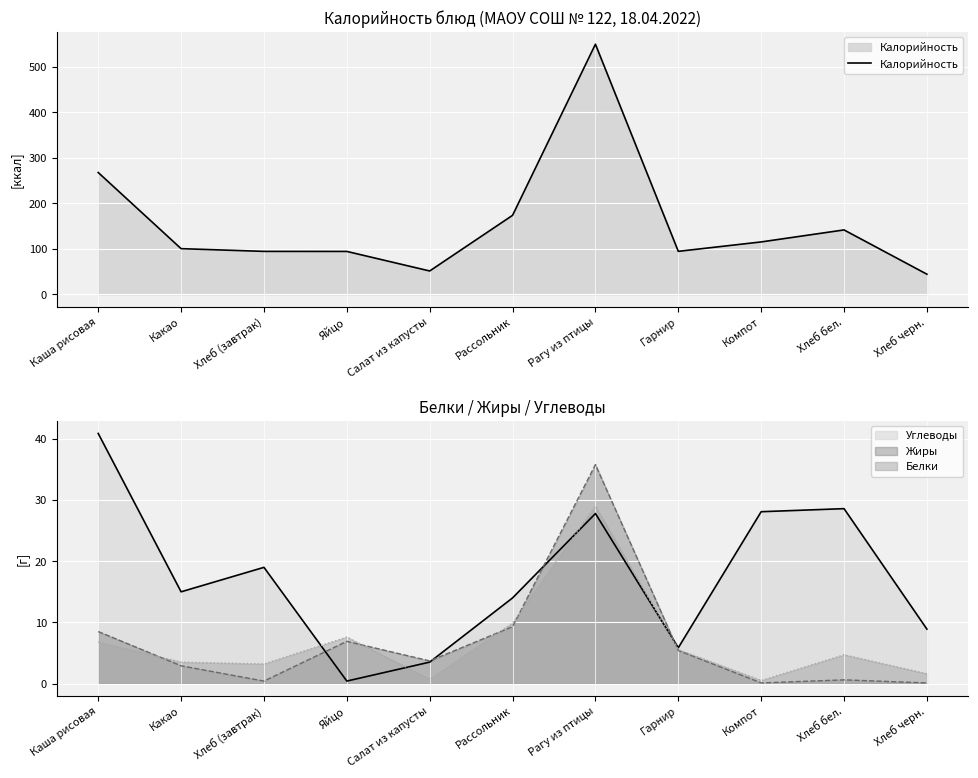

Reading right to left, transcribe all the data shown in this chart.

Хлеб черн.=44.2	Хлеб бел.=141.6	Компот=115.2	Гарнир=94.5	Рагу из птицы=550.1	Рассольник=173.7	Салат из капусты=51.3	Яйцо=94.3	Хлеб (завтрак)=94.4	Какао=100.4	Каша рисовая=267.9